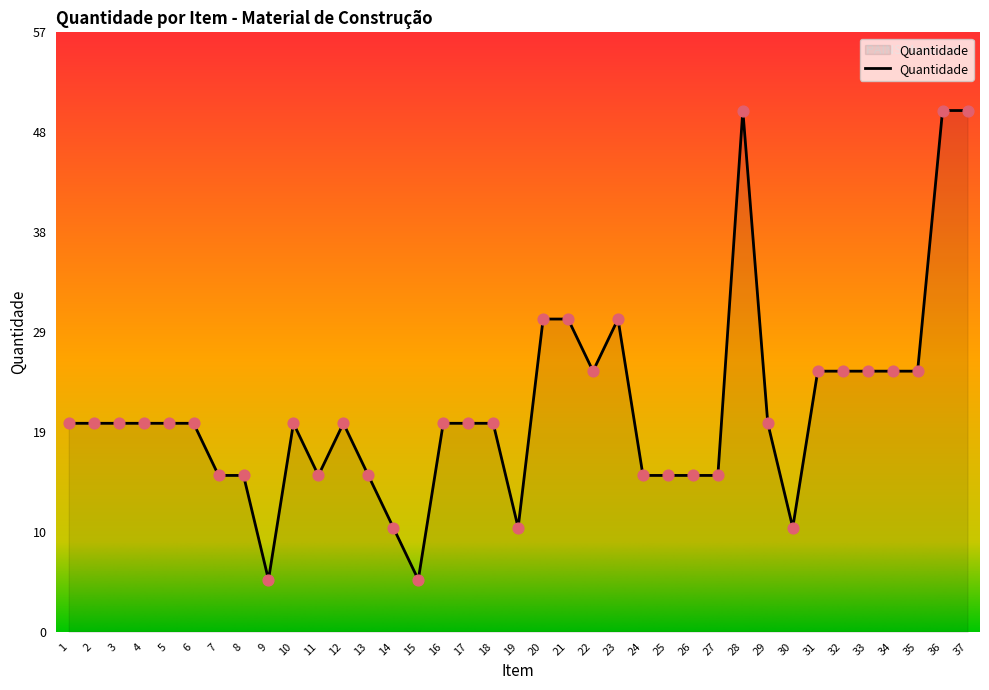

What is the change in value from 3 to 20?

+10